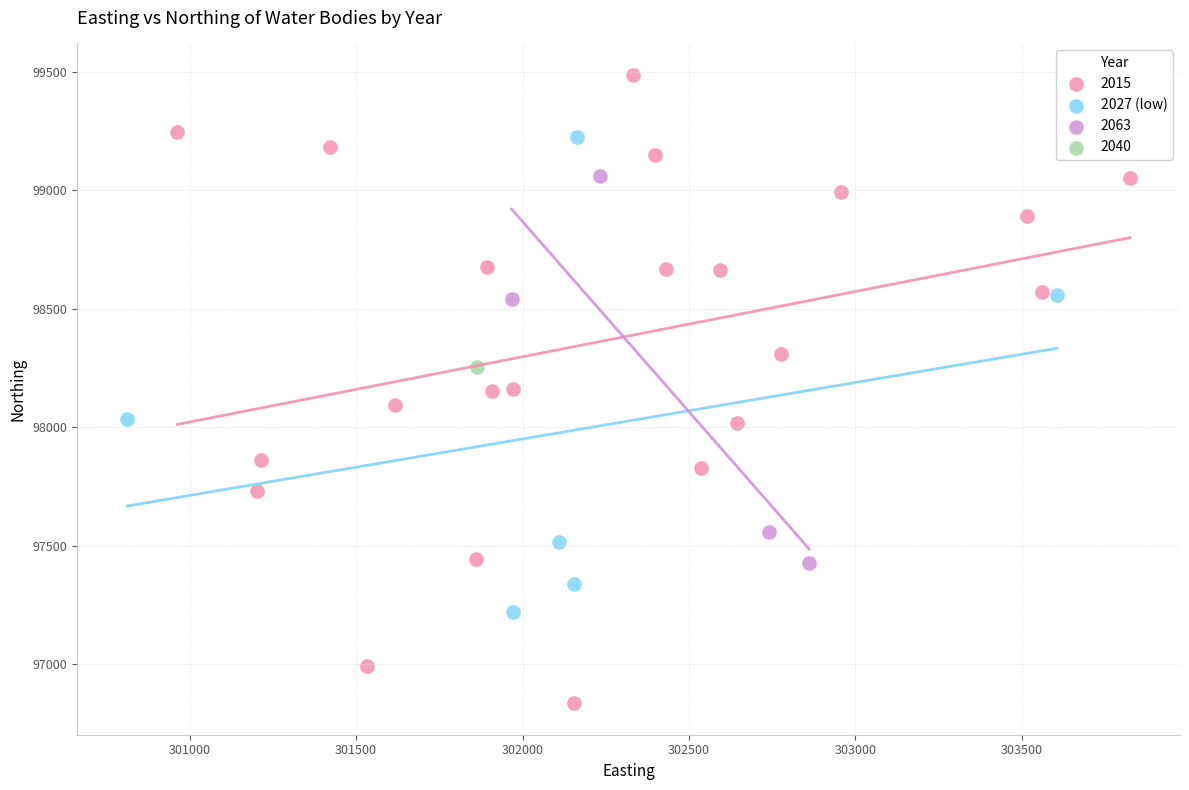

What are all the series names shown in the legend?

2015, 2027 (low), 2063, 2040